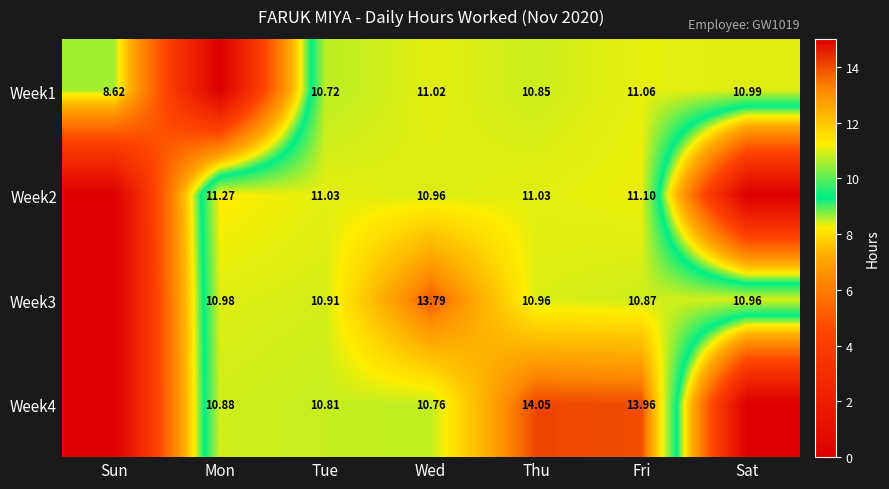

Is the value of Week2 at Wed greater than the value of Week3 at Fri?

Yes